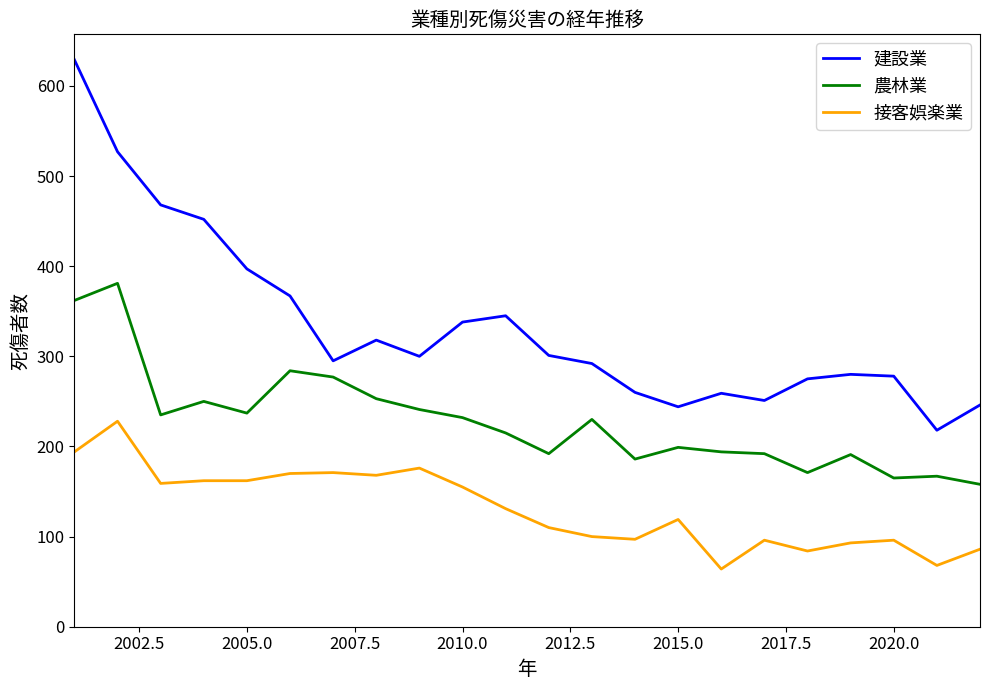

Rank the series by their average value, from lowest to highest.

接客娯楽業, 農林業, 建設業